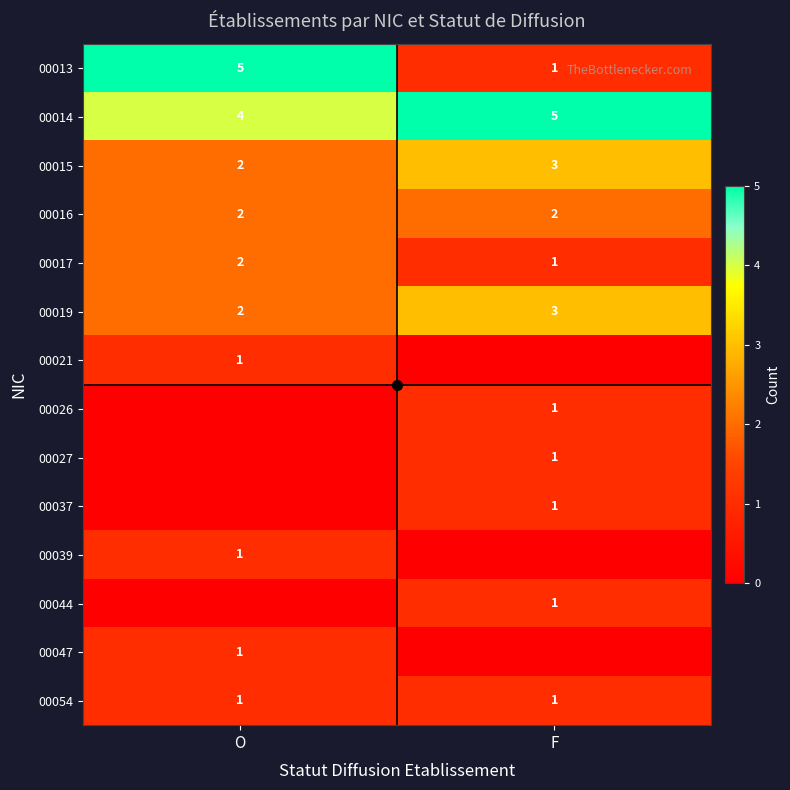

List the labels in order of 00019 value, smallest first.

O, F